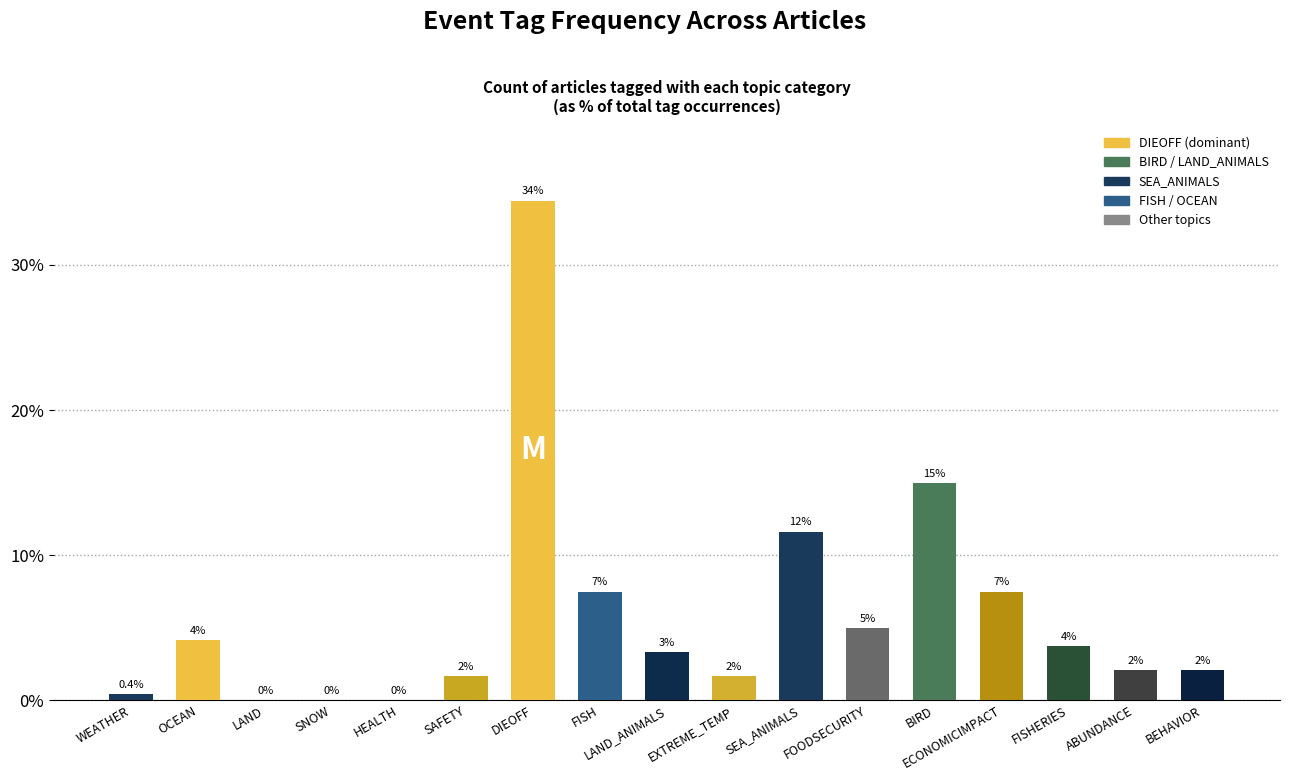

The chart shows a value of 1.7 at SAFETY. True or false?

True